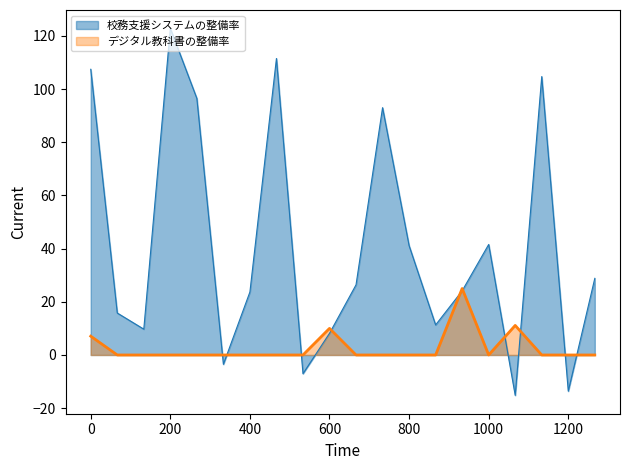

At which category does the chart reach its peak across all series?

200